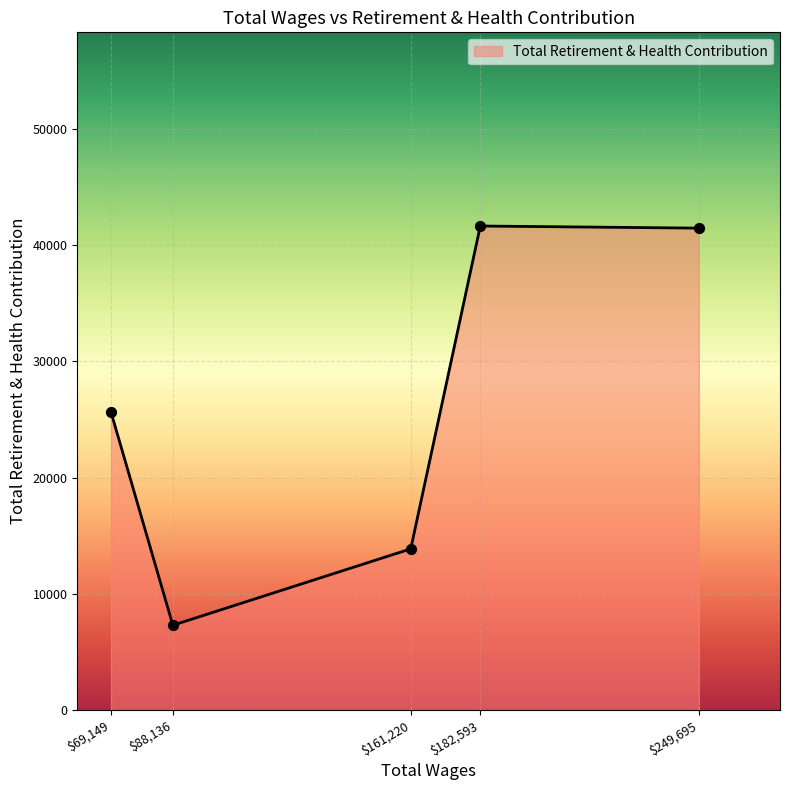

At which category does the data reach its first local peak?

$182,593